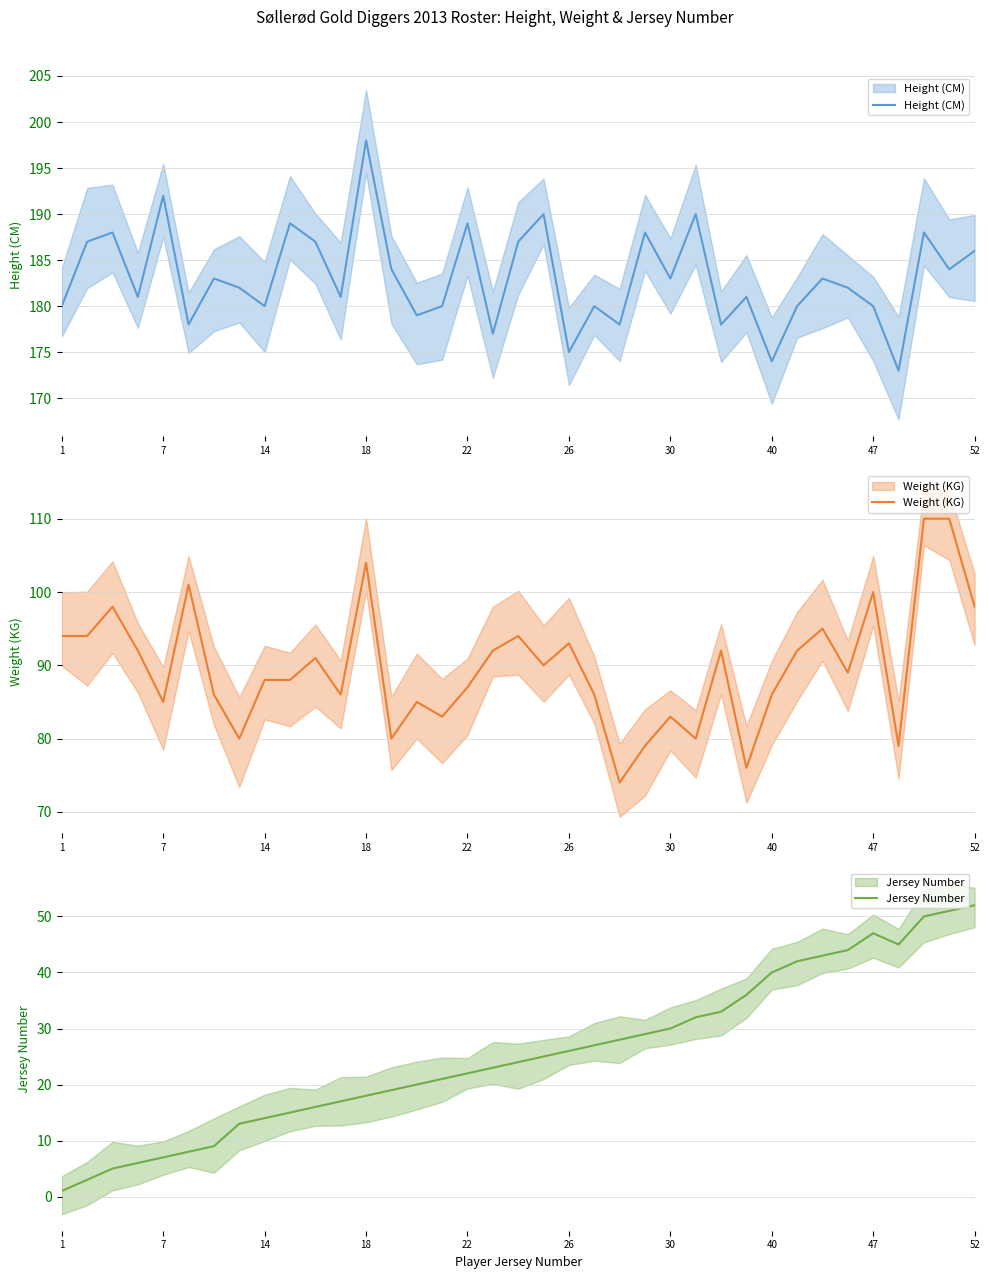

In Jersey Number, how many points are lower than both neighbors (excluding endpoints)?

1